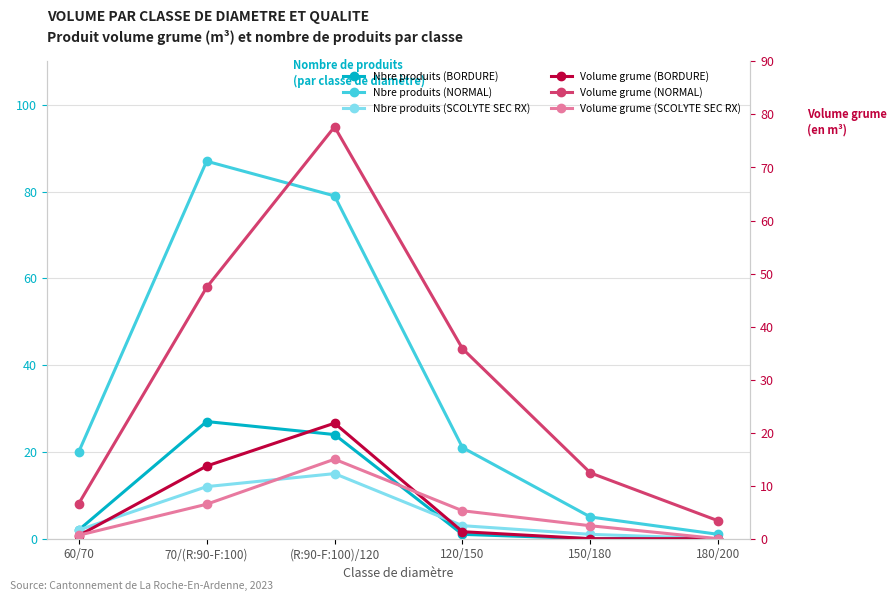

Where is Volume grume (NORMAL) nearest to the value 40?

120/150